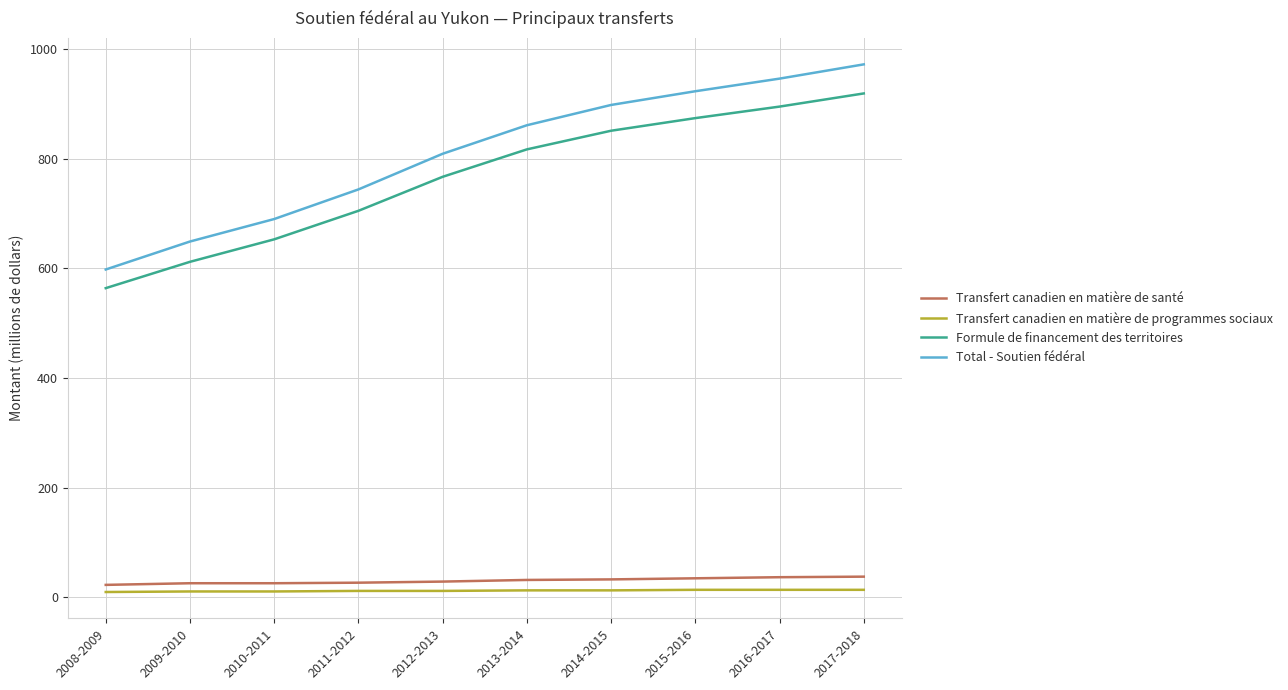

The value of Formule de financement des territoires at 2017-2018 is 919. True or false?

True